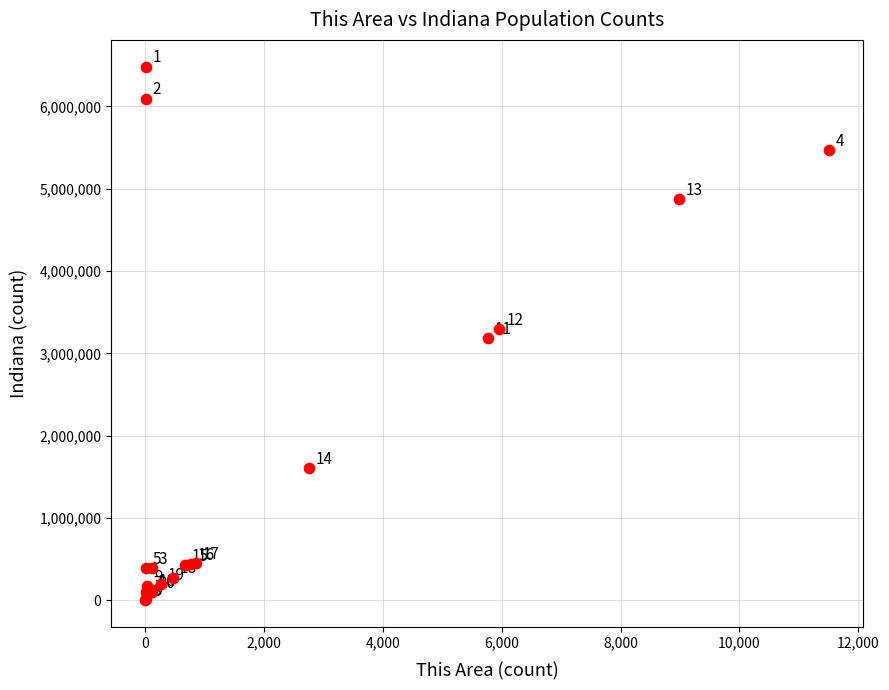

What Y value in the scatter plot is closest to 3243075?

3294065